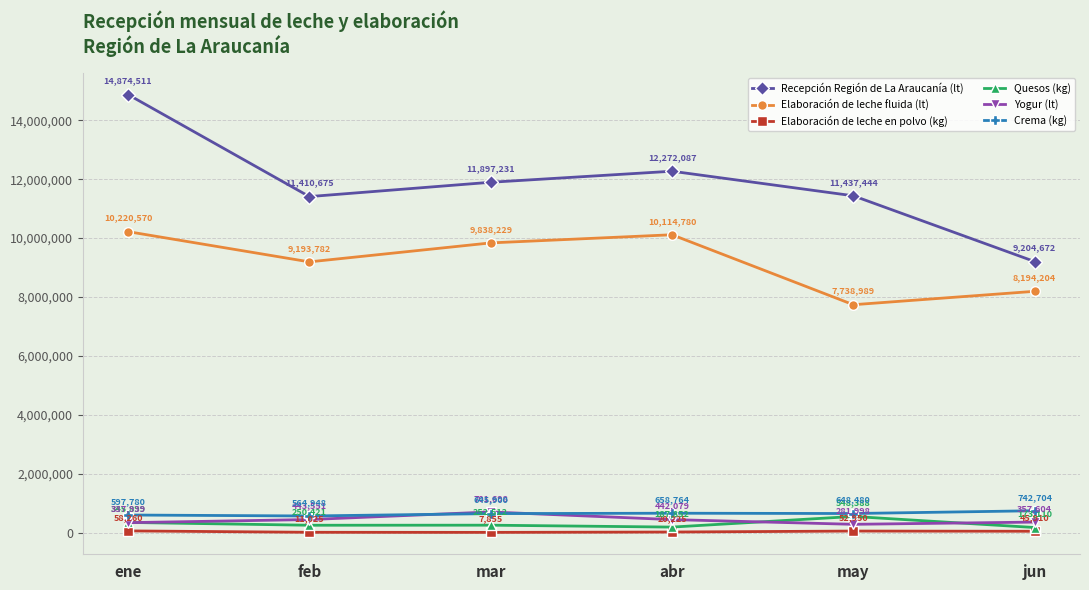

What is the difference between the highest and lowest values at jun?

9158762